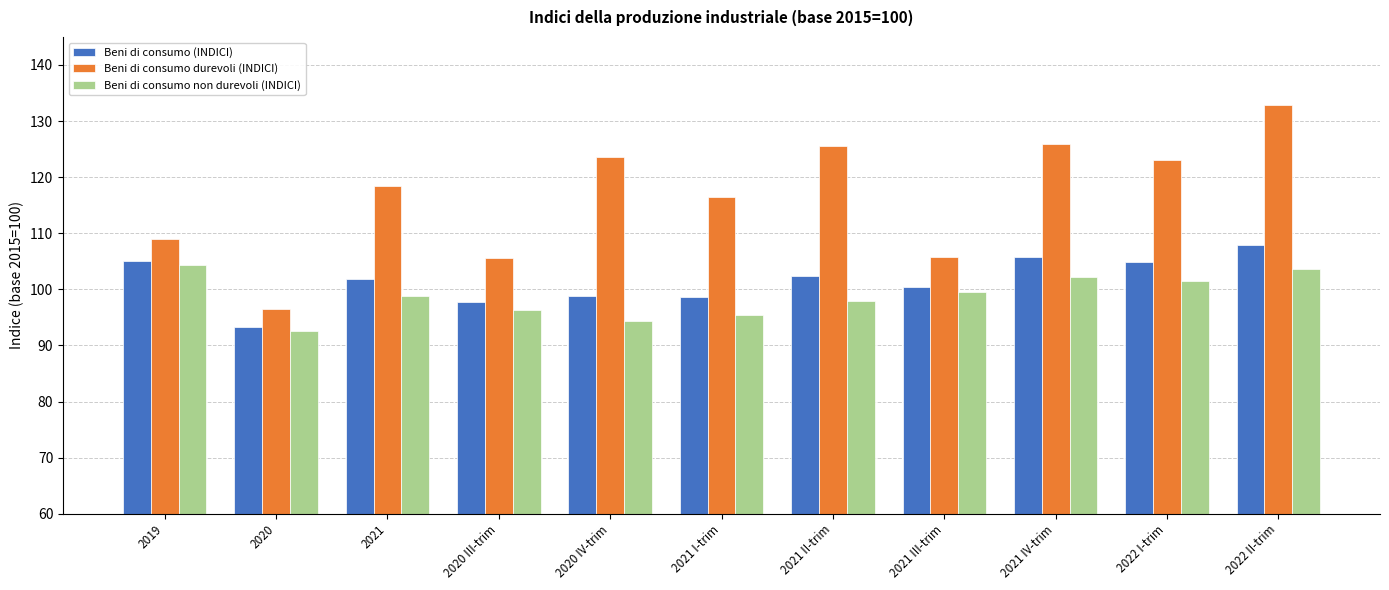

How many data points does each series have?

11